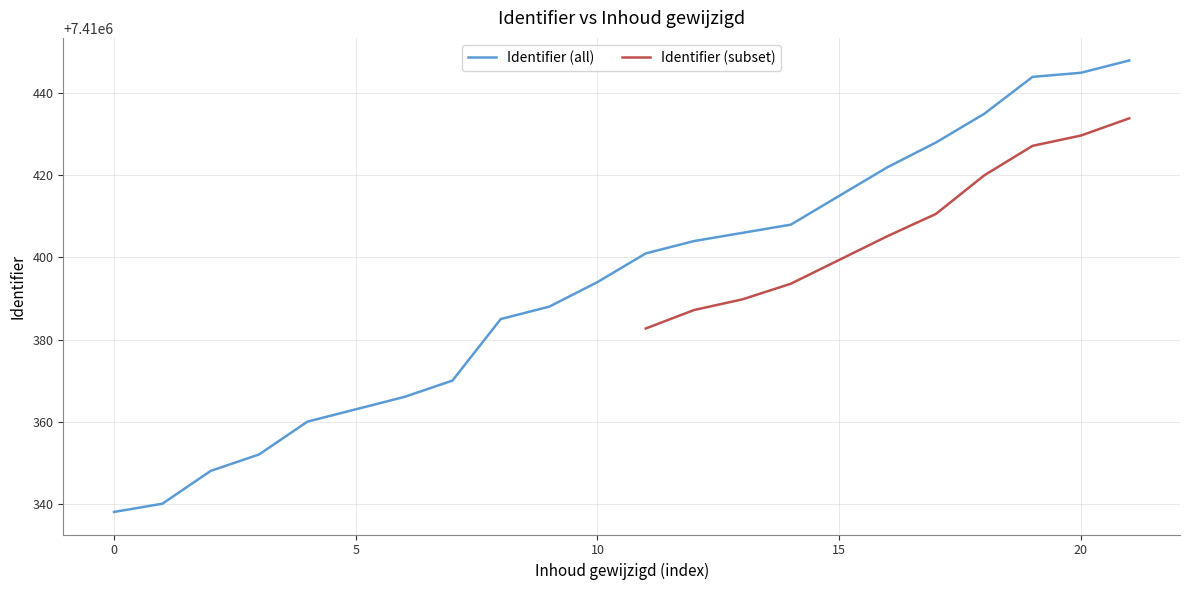

What is the smallest value displayed?

7410338